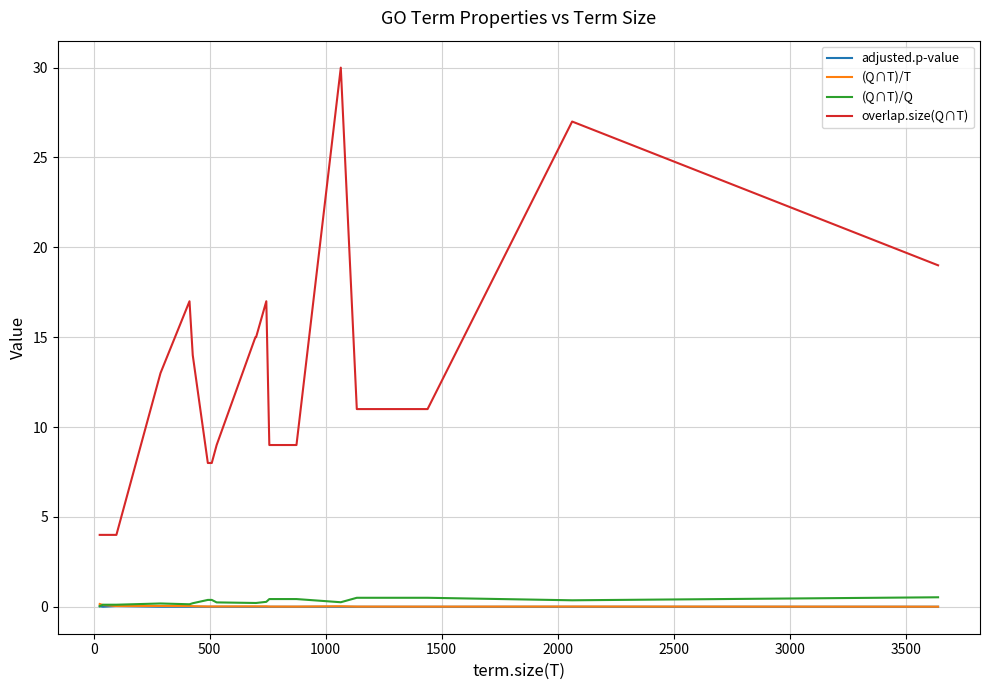

Which series has the largest range (max minus min)?

overlap.size(Q∩T)